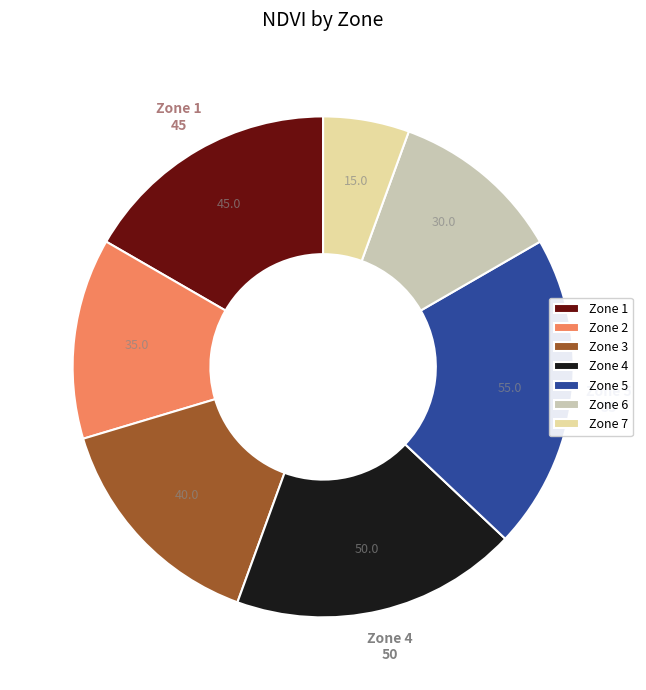

What is the ratio of the value at Zone 6 to the value at Zone 5?

0.5